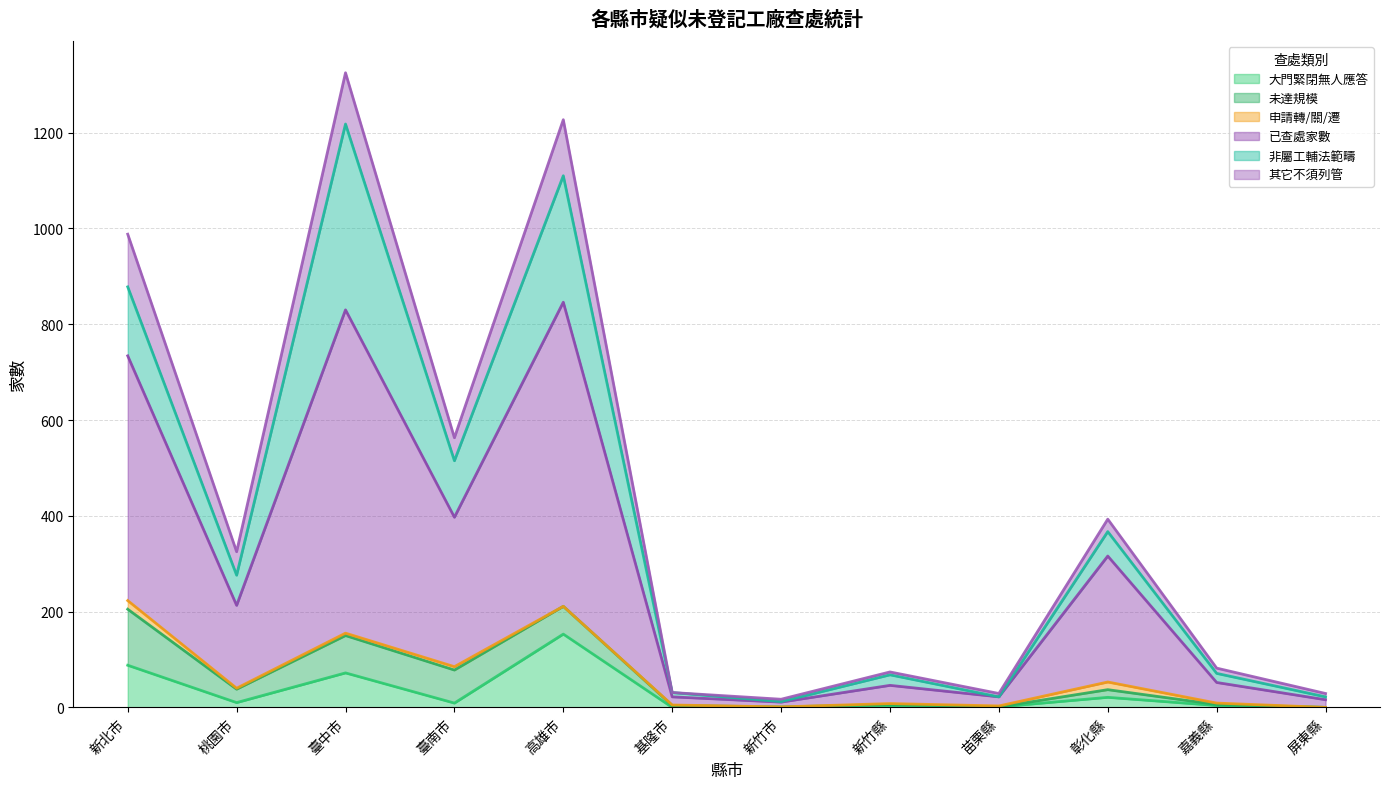

At 屏東縣, list the series in order from largest to smallest.

已查處家數, 其它不須列管, 非屬工輔法範疇, 大門緊閉無人應答, 未達規模, 申請轉/關/遷